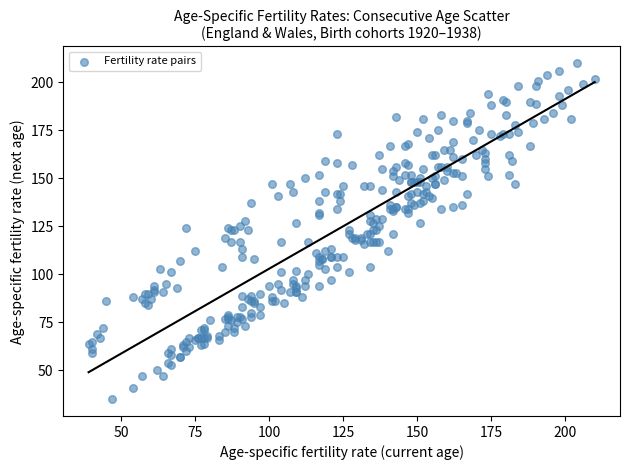

What is the range of Y values (max minus min)?

175